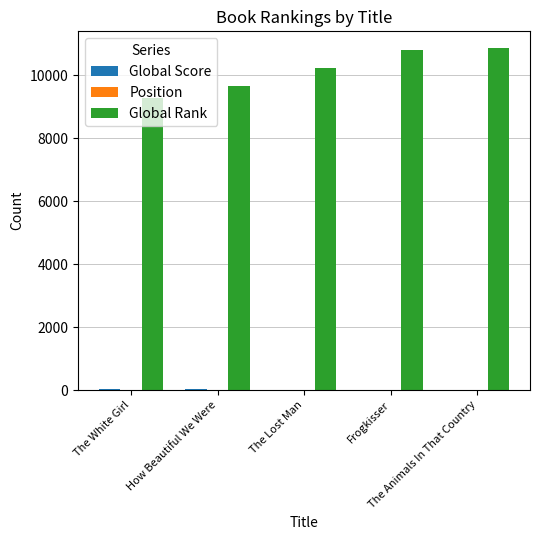

Which series has the largest total across all categories?

Global Rank